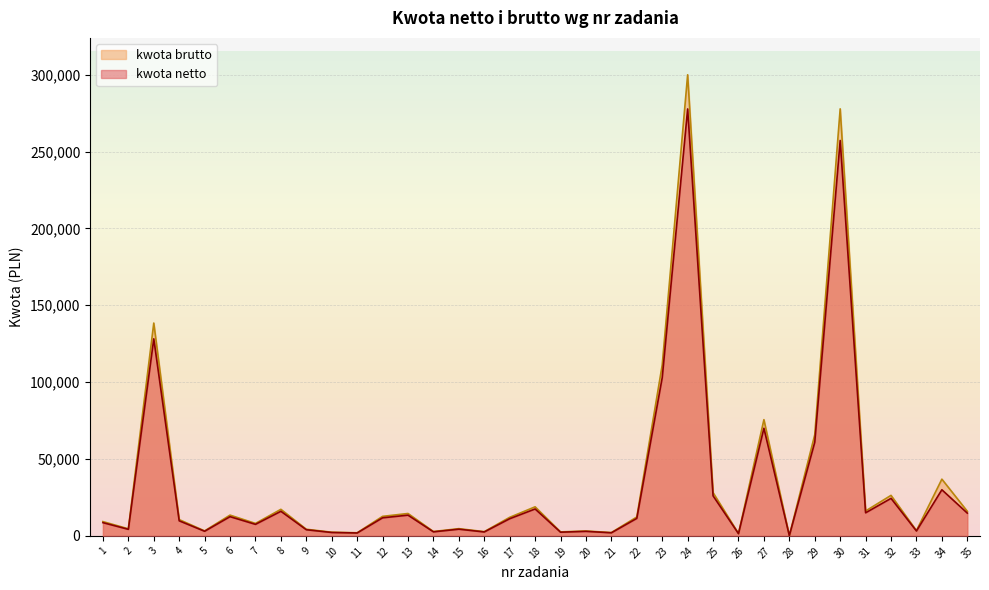

Reading right to left, what are all the values shown in this chart?

kwota netto: 35=14816.0	34=30000.0	33=3180.0	32=24400.0	31=15000.0	30=257200.0	29=60925.0	28=150.0	27=70000.0	26=1430.0	25=26049.0	24=277716.0	23=102953.5	22=11371.0	21=2000.0	20=2940.0	19=2400.0	18=17500.0	17=11163.8	16=2550.0	15=4350.0	14=2625.0	13=13480.0	12=11750.0	11=1875.0	10=2205.0	9=3990.0	8=15991.0	7=7500.0	6=12500.0	5=3000.0	4=9800.0	3=128180.0	2=4260.0	1=8600.0
kwota brutto: 35=16001.3	34=36900.0	33=3434.4	32=26352.0	31=16200.0	30=277776.0	29=65799.0	28=162.0	27=75600.0	26=1544.4	25=28132.9	24=299933.3	23=111189.8	22=12280.7	21=2160.0	20=3175.2	19=2592.0	18=18900.0	17=12056.9	16=2754.0	15=4698.0	14=2835.0	13=14558.4	12=12690.0	11=2025.0	10=2381.4	9=4309.2	8=17270.3	7=8100.0	6=13500.0	5=3240.0	4=10584.0	3=138434.4	2=4600.8	1=9288.0